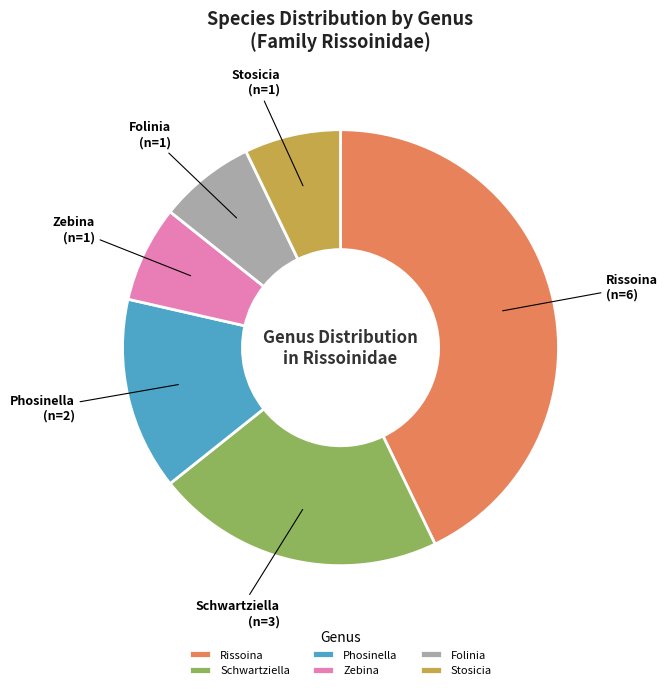

Approximately how many times larger is the value at Schwartziella compared to Rissoina?

0.5